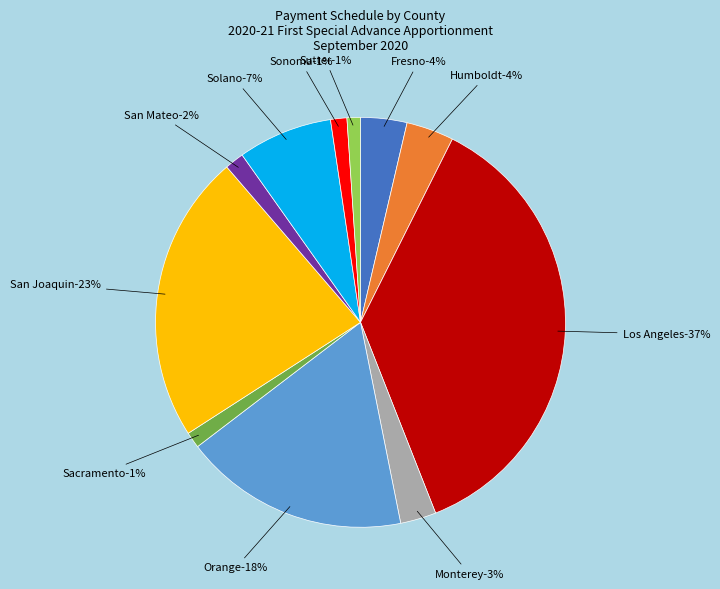

Count the number of slices in the pie.

11